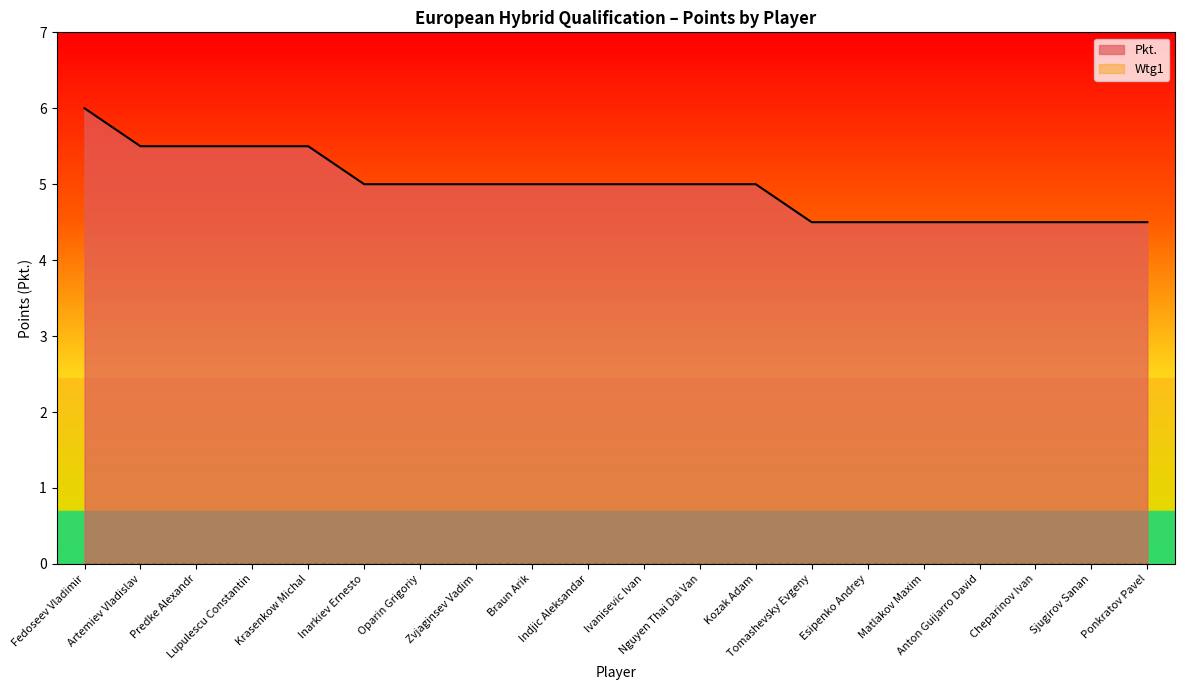

How many values are between 4 and 5?

15